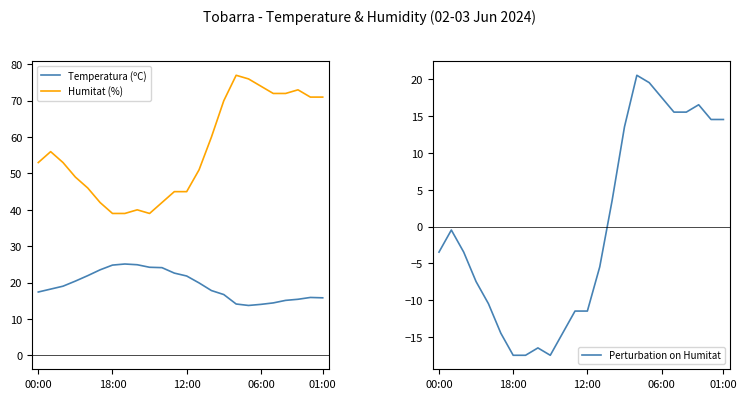

Is it true that Humitat (%) equals 114.9 at 01:00?

False